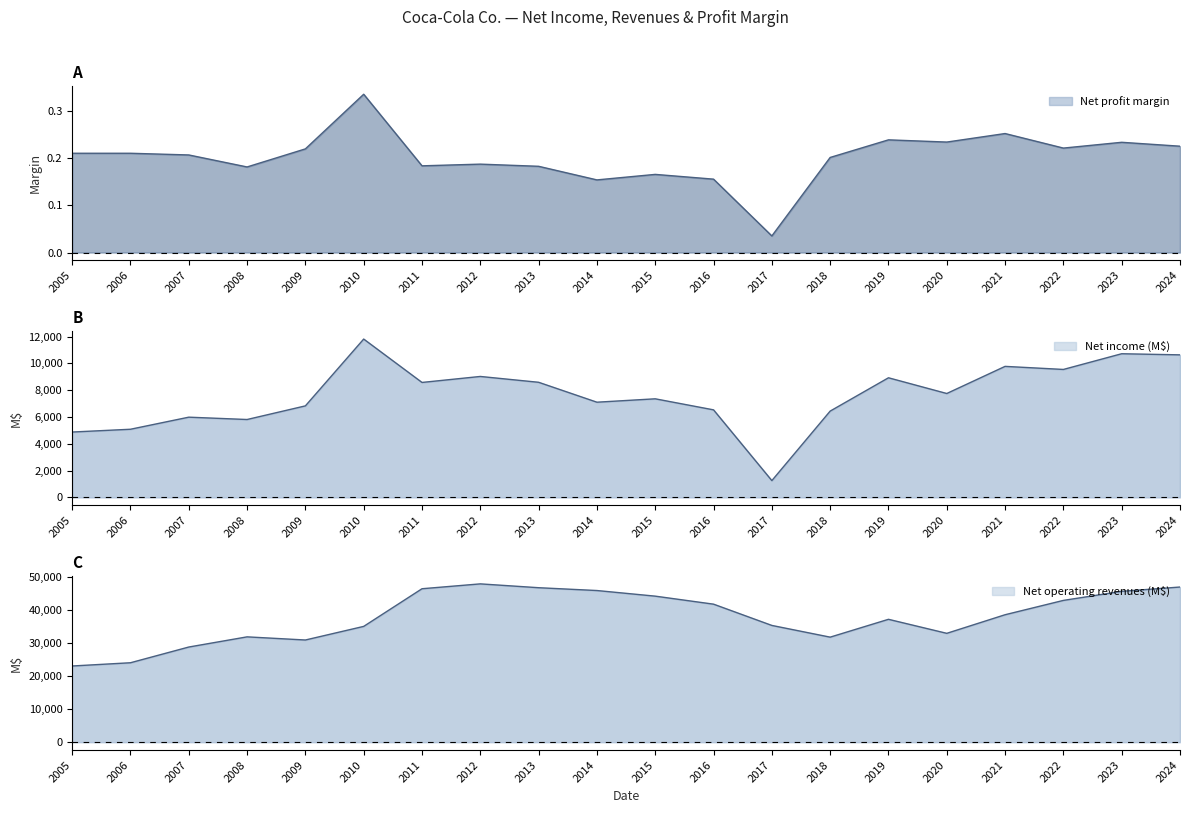

Which series has the largest range (max minus min)?

Net operating revenues (M$)